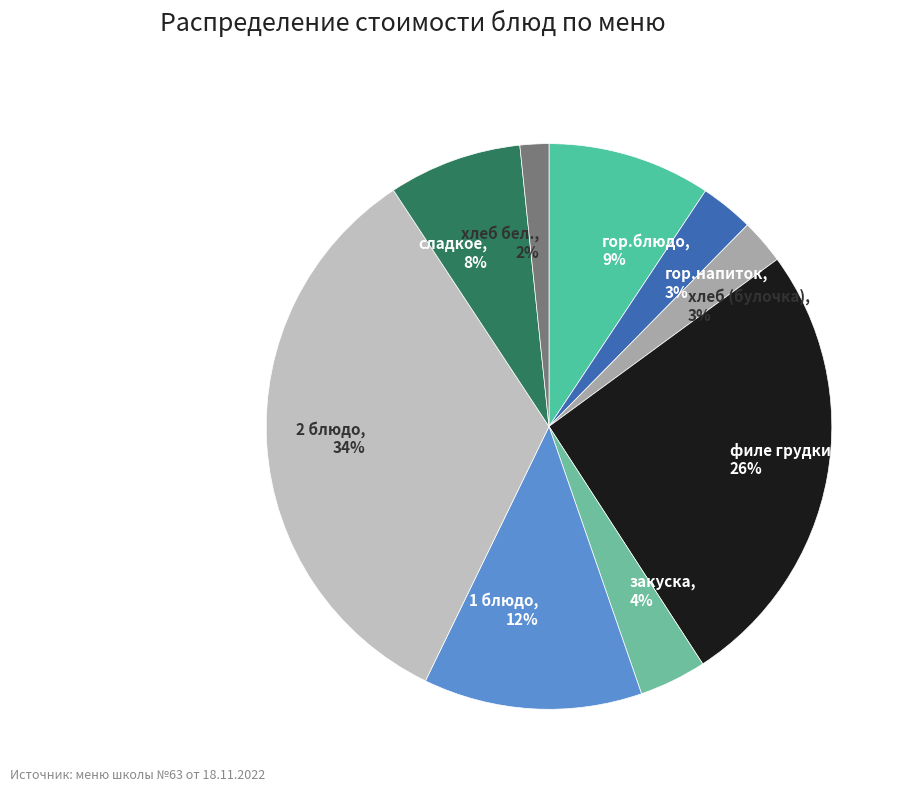

To the nearest percent, what is the average slice percentage?

11%